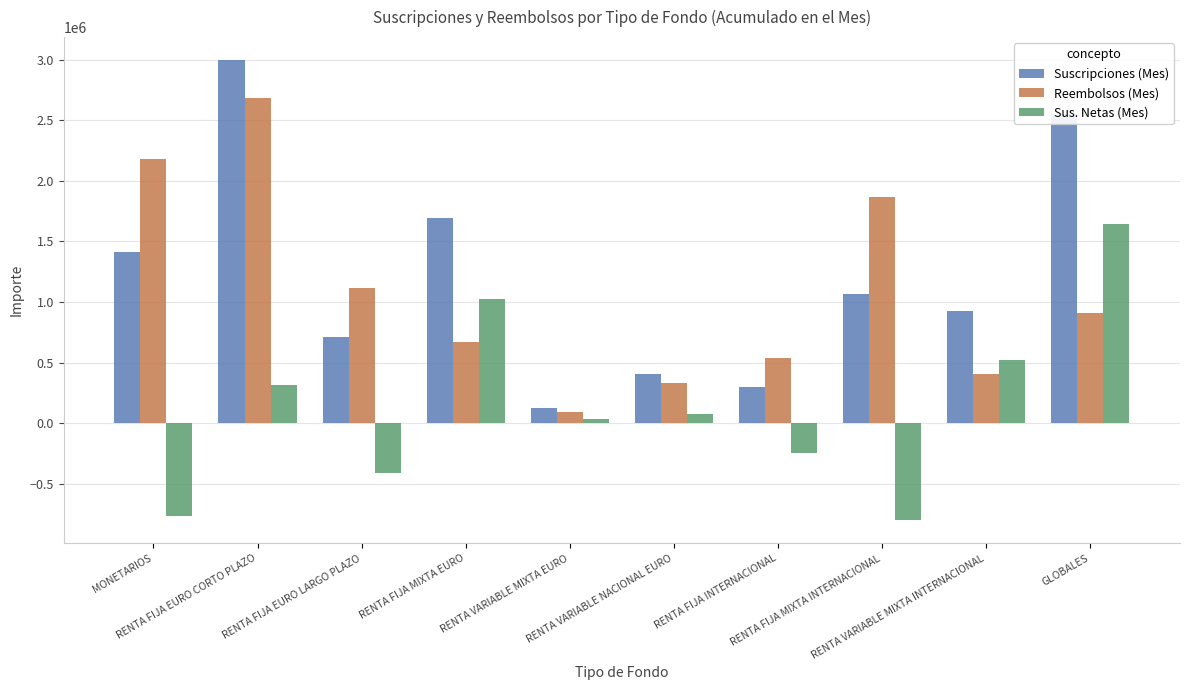

What is the value of the Sus. Netas (Mes) bar at the 8th from the left?

-801477